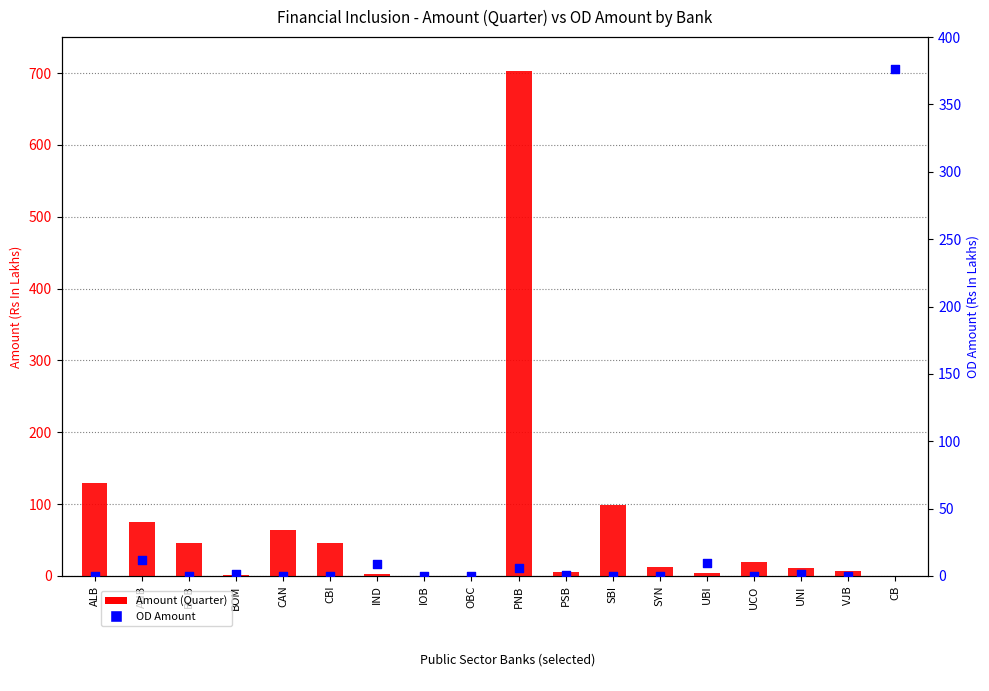

Which series has the largest total across all categories?

Amount (Quarter)